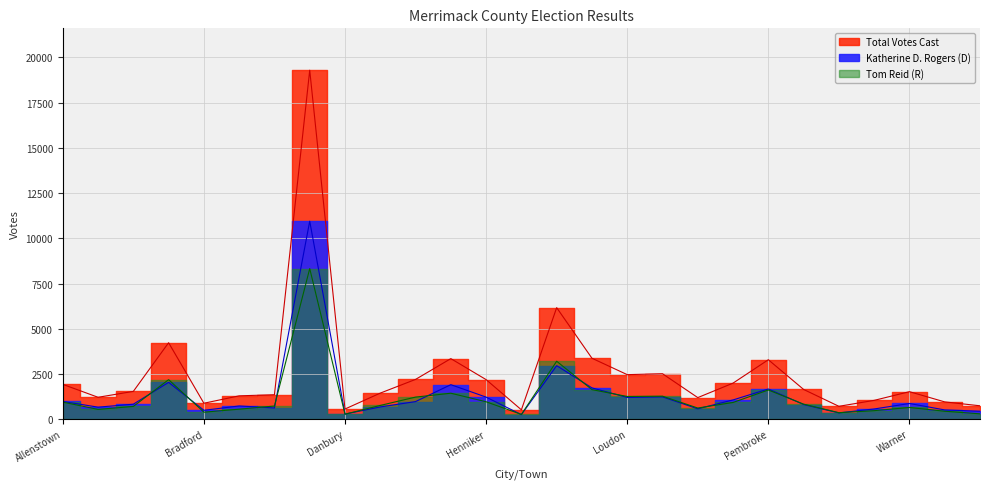

True or false: Total Votes Cast and Katherine D. Rogers (D) cross at least once.

False